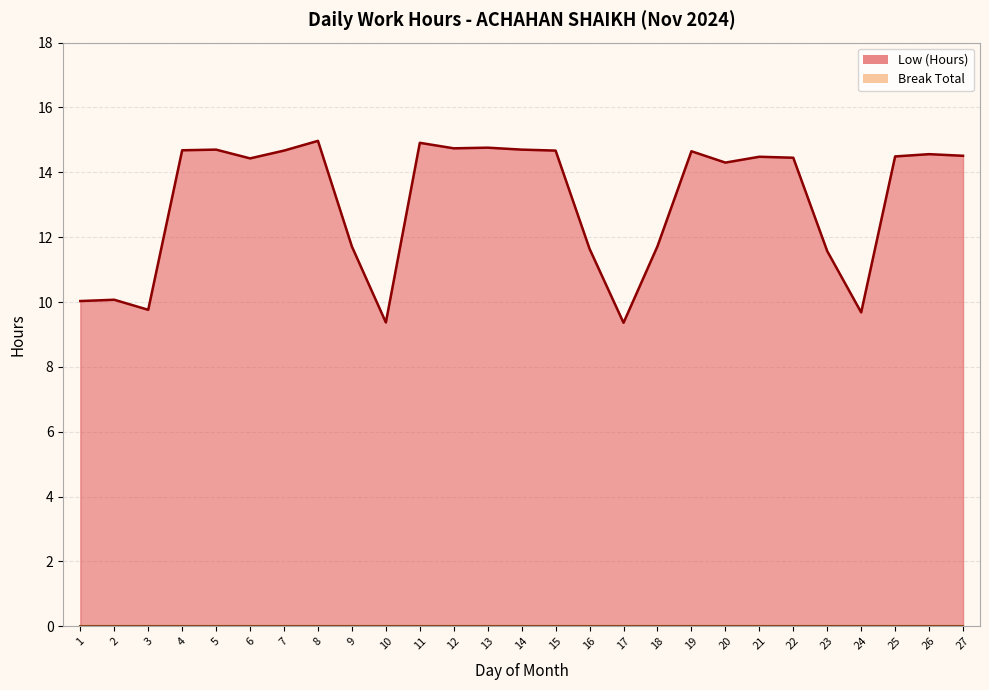

What is the difference between the maximum and minimum values?

5.6